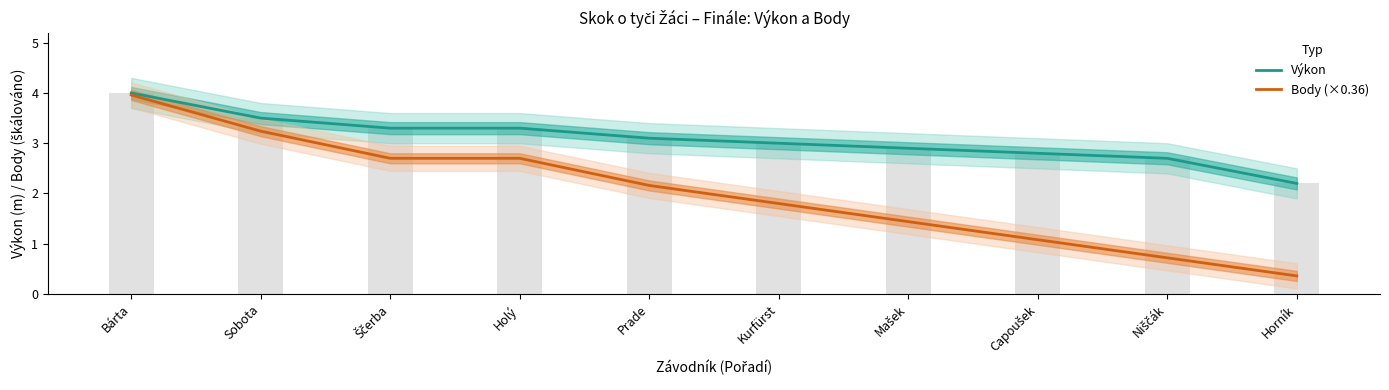

What is the difference between the Výkon values at Kurfürst and Sobota?

0.5